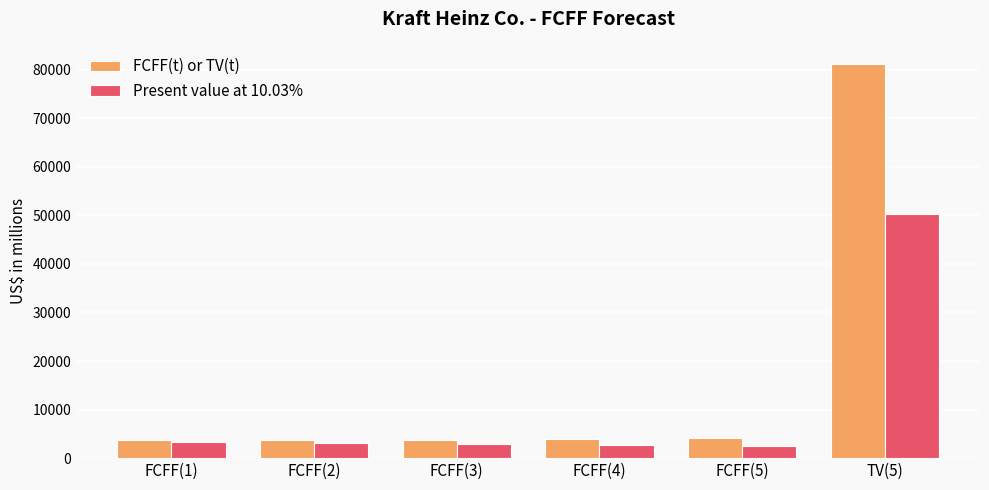

List the series in order of their overall mean, lowest first.

Present value at 10.03%, FCFF(t) or TV(t)